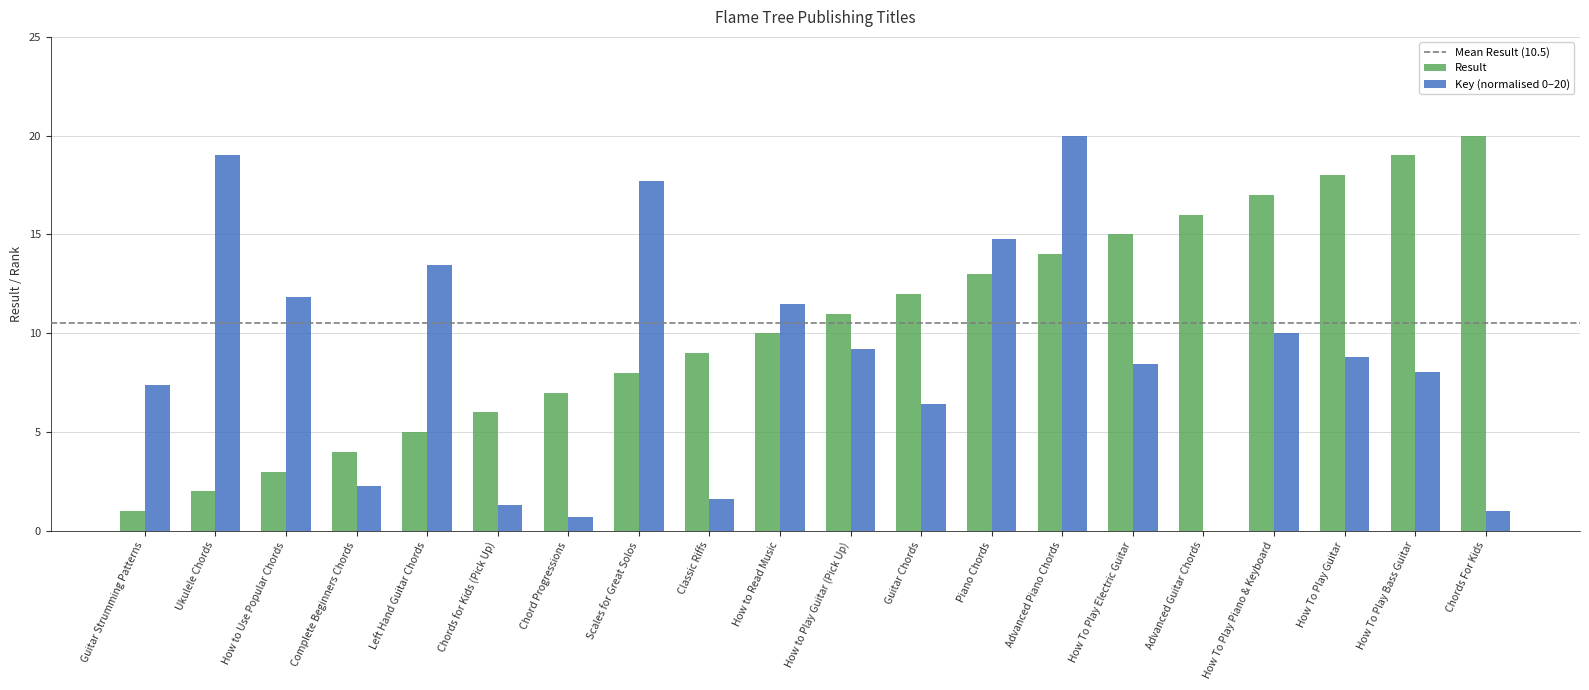

What is the maximum value shown in the chart?

20.0